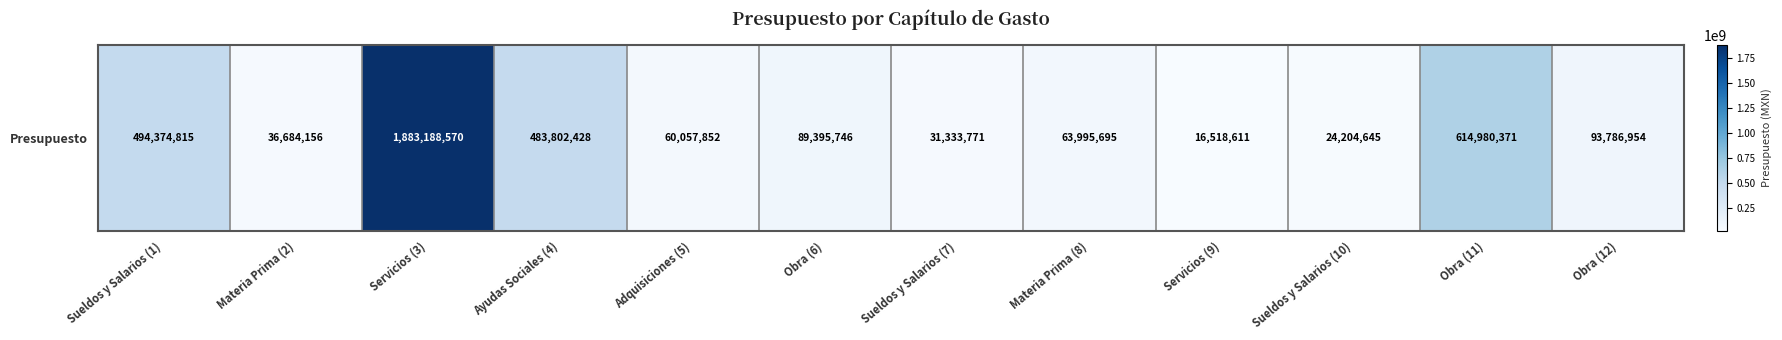

What value does the data have at Sueldos y Salarios (1)?

494374815